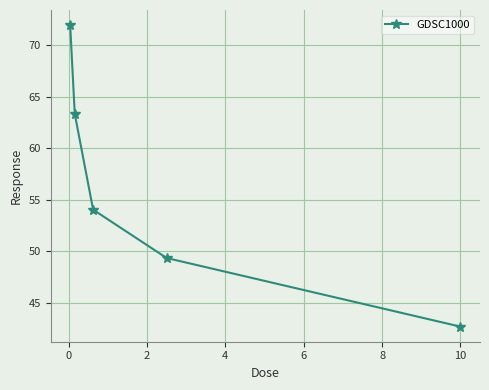

What is the difference between the second highest and minimum values?

20.7